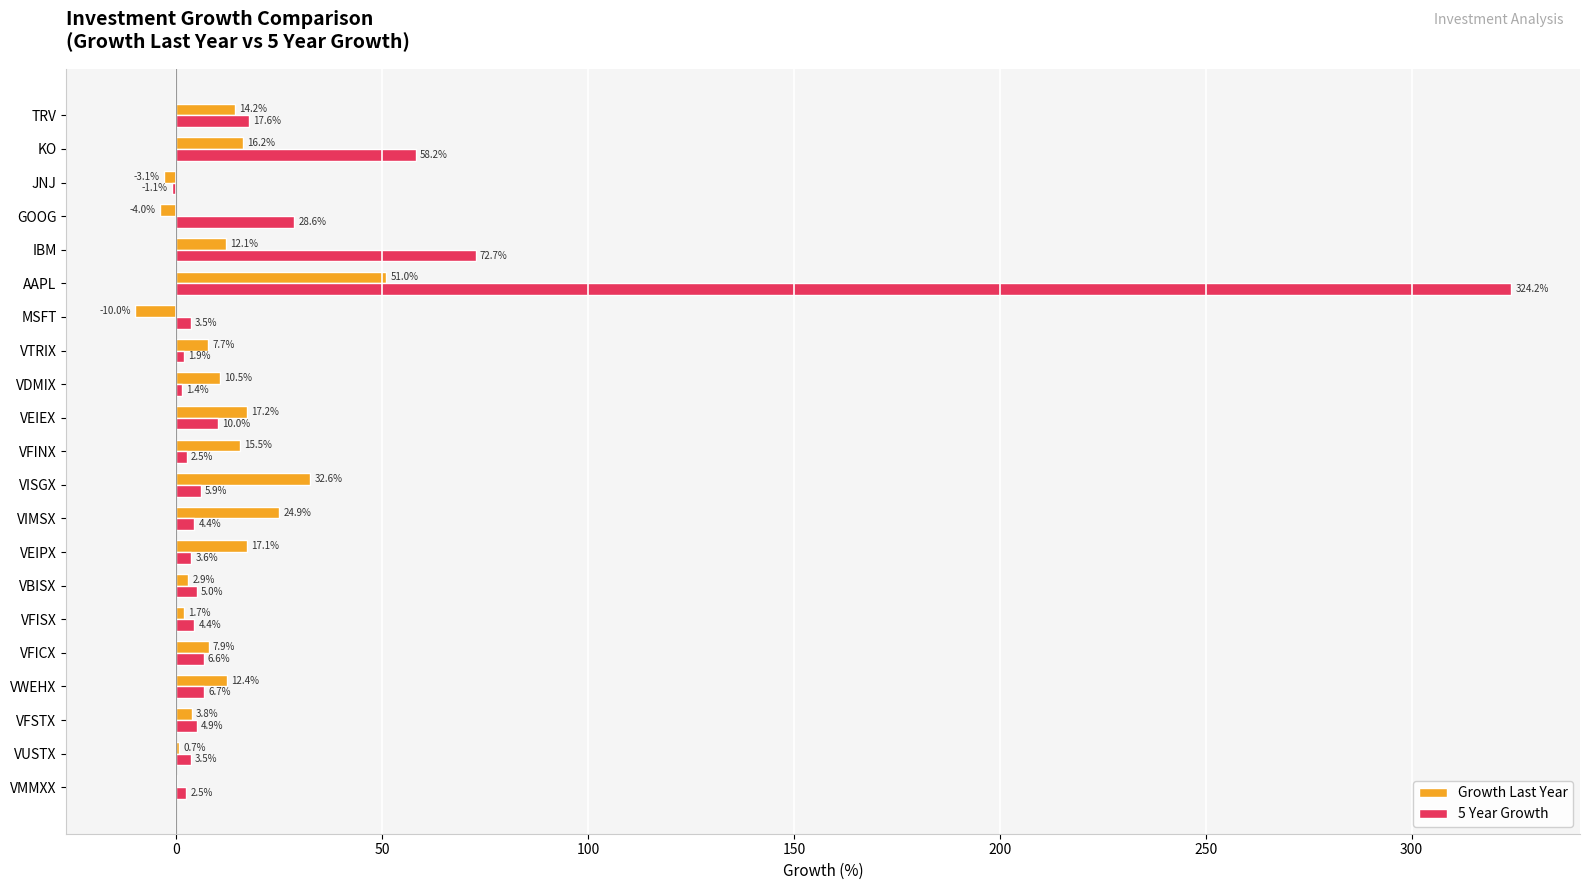

True or false: Growth Last Year has a value of 2.9 at VBISX.

True